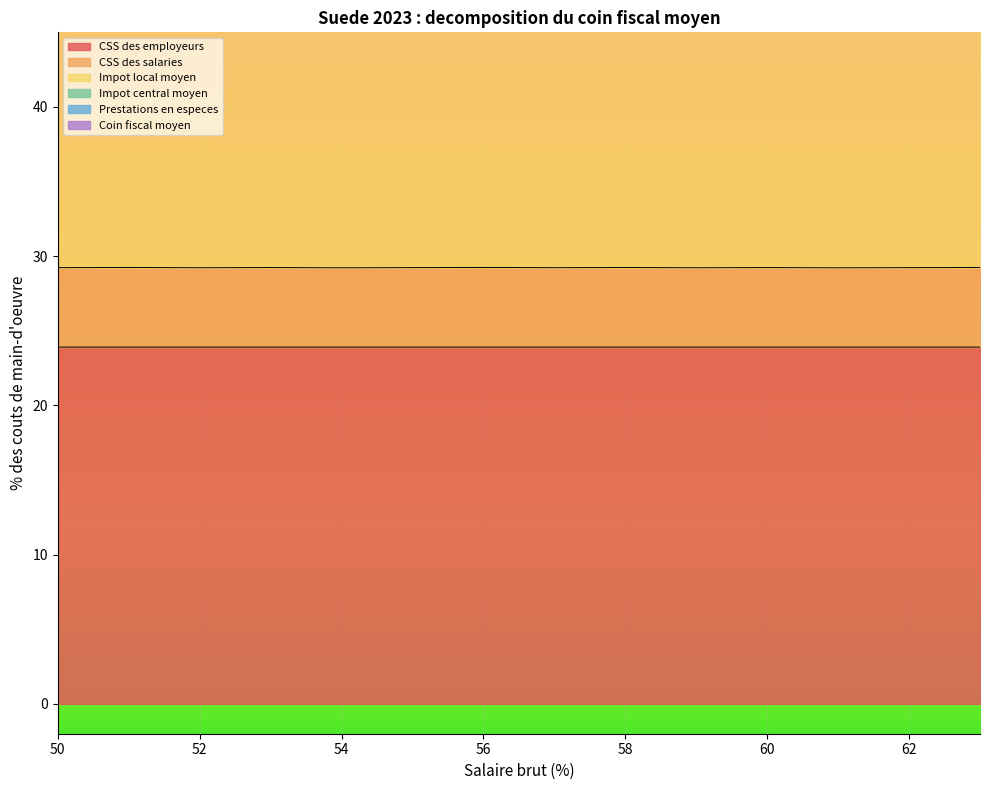

What is the minimum value shown in the chart?

23.9